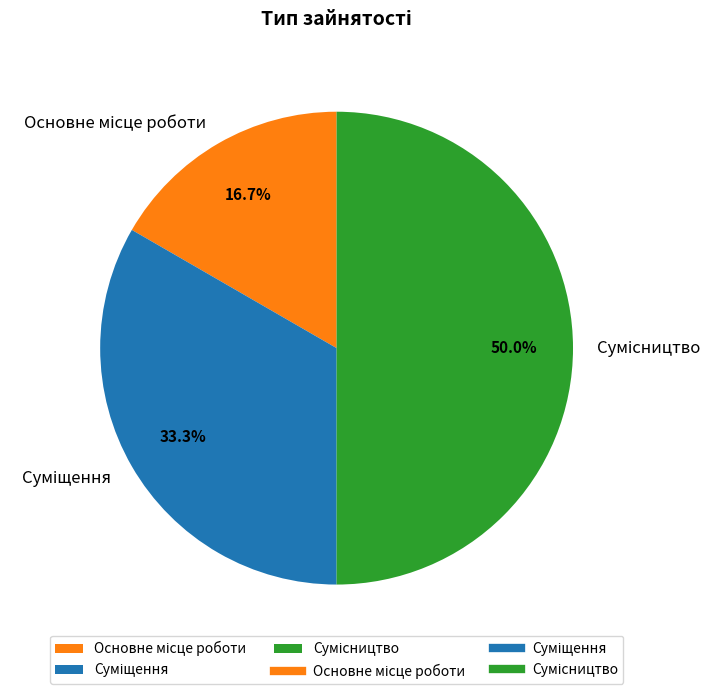

To the nearest percent, what is the difference between the largest and smallest slice percentages?

33%